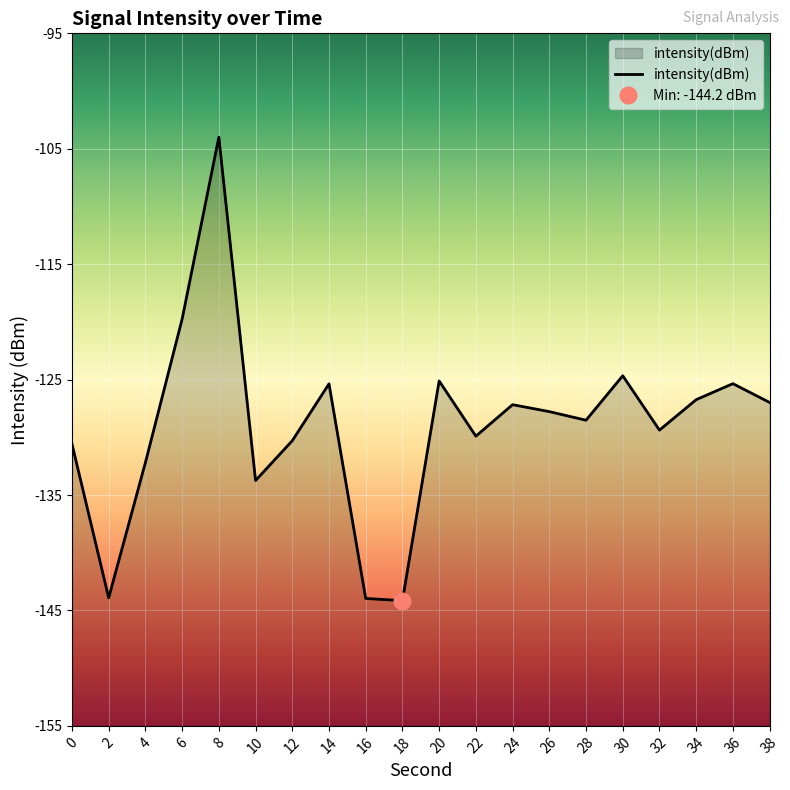

What is the value of the 17th point from the left?

-129.4